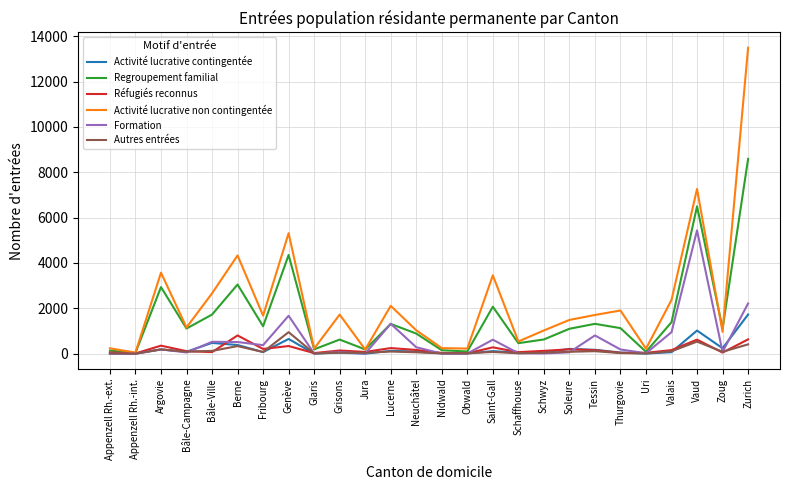

At which category does Formation reach its first local peak?

Argovie